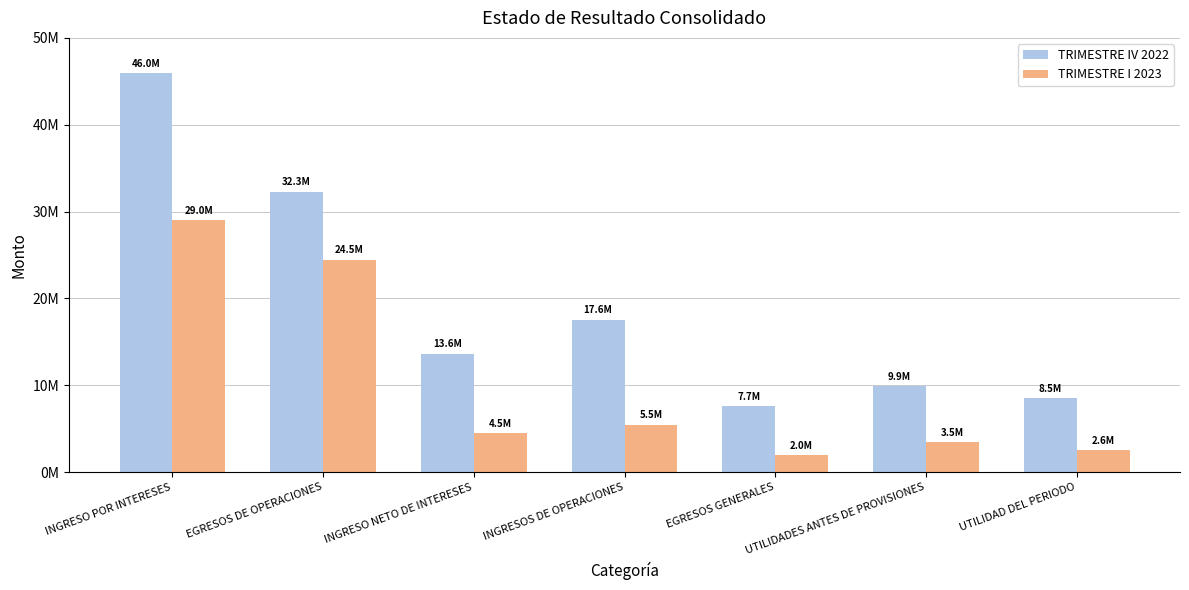

Is the value of TRIMESTRE I 2023 at UTILIDAD DEL PERIODO greater than the value of TRIMESTRE IV 2022 at INGRESO NETO DE INTERESES?

No